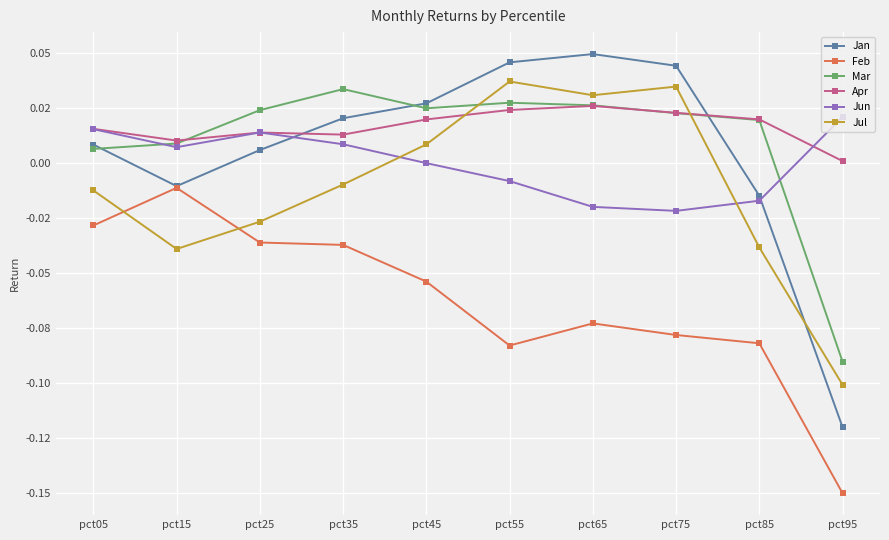

Which series has the largest total across all categories?

Apr